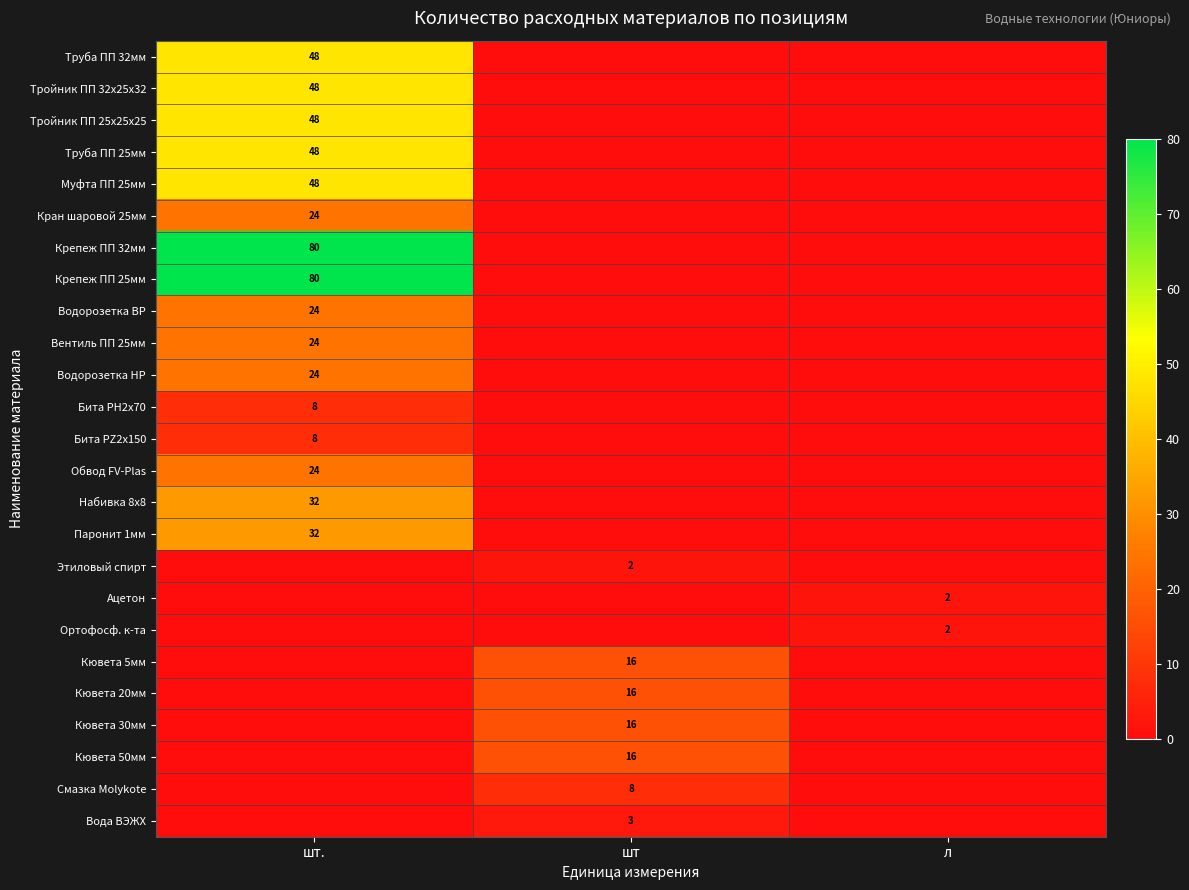

The value of Кювета 30мм at шт is 10. True or false?

False